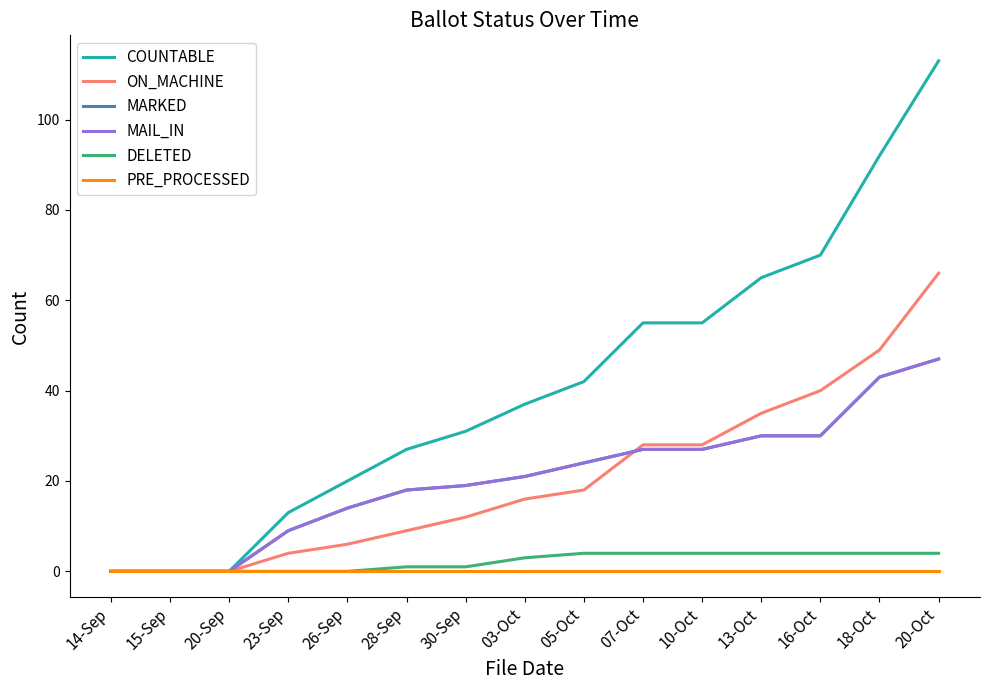

Where is MARKED nearest to the value 23?

05-Oct